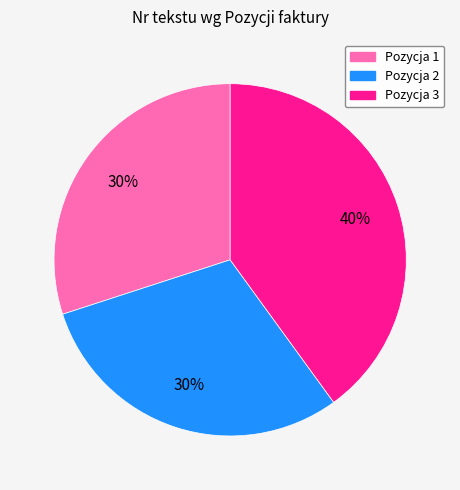

Is Pozycja 3 the majority of the pie?

No